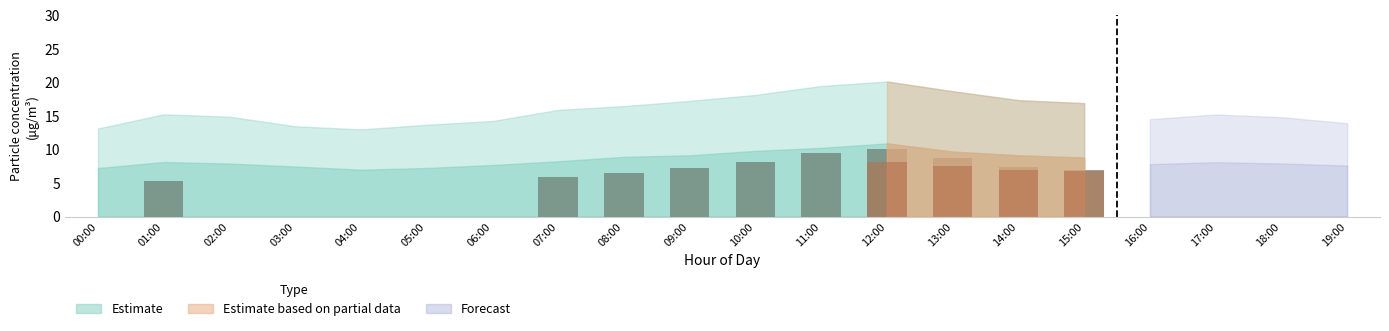

At which label does the data first exceed 6?

08:00